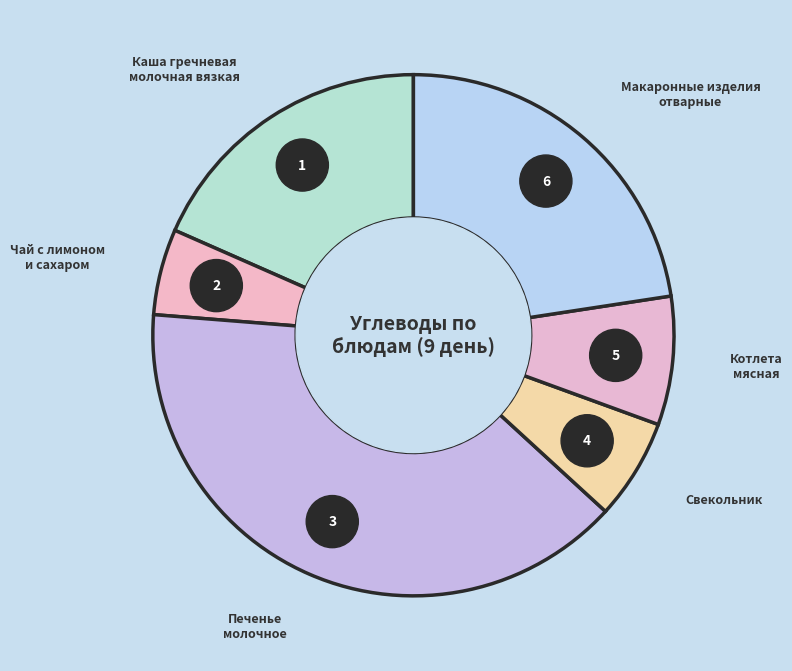

Which category has the biggest portion of the pie?

Печенье
молочное